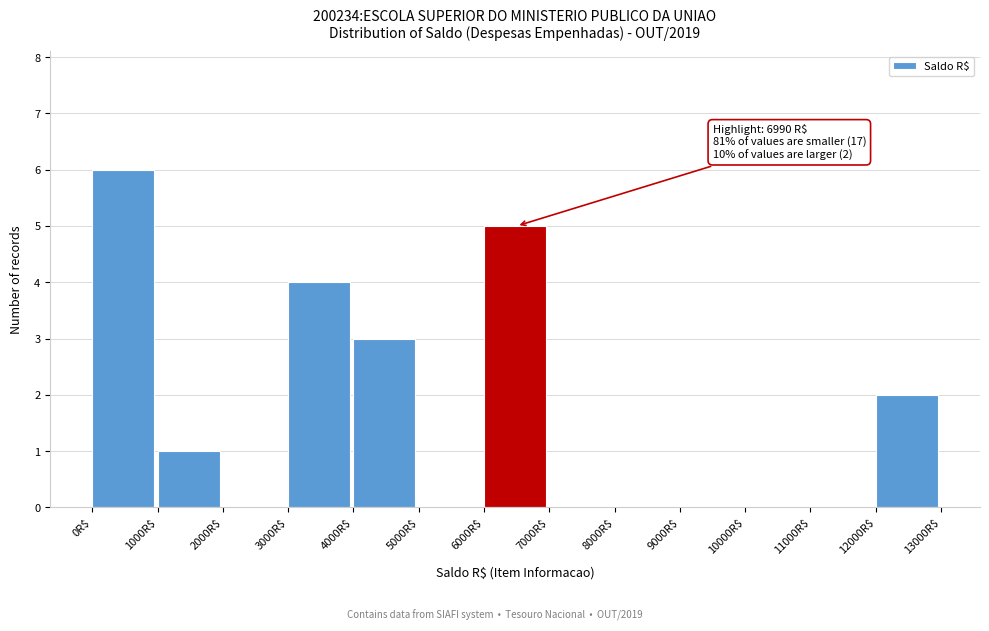

Which range on the x-axis has the tallest bar?

0 to 1000